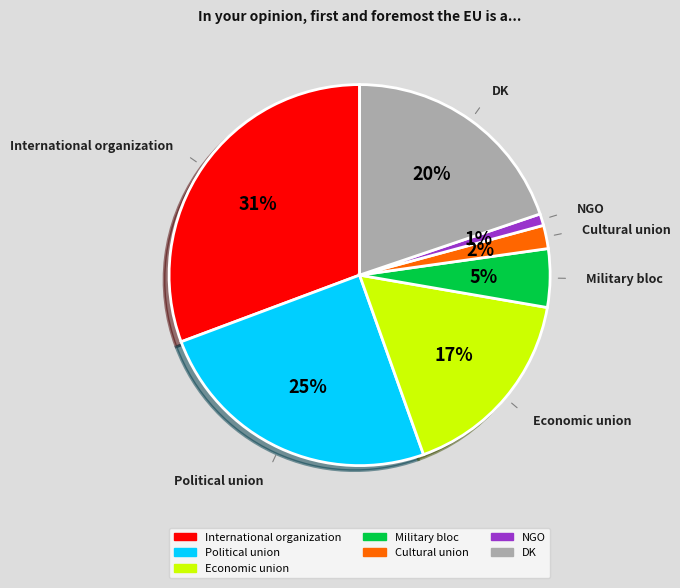

What percentage is the Military bloc slice, to the nearest percent?

5%